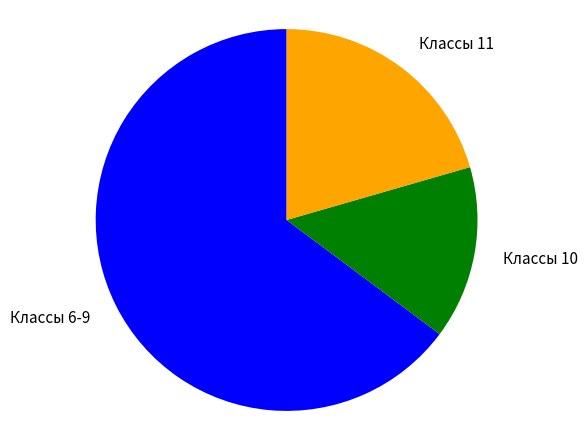

The Классы 11 slice represents 21% of the pie. True or false?

True